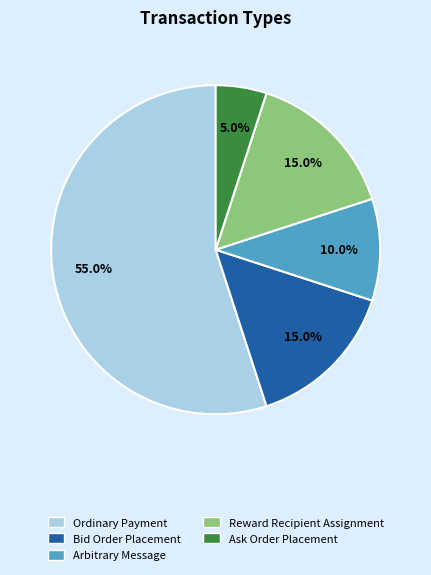

To the nearest percent, what is the difference between the largest and smallest slice percentages?

50%